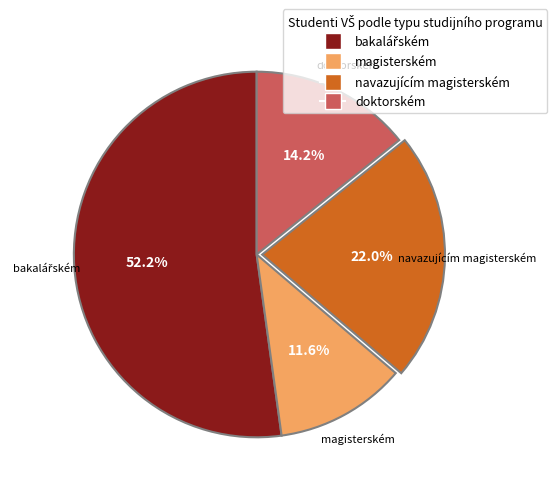

What is the smallest slice in the pie chart?

magisterském